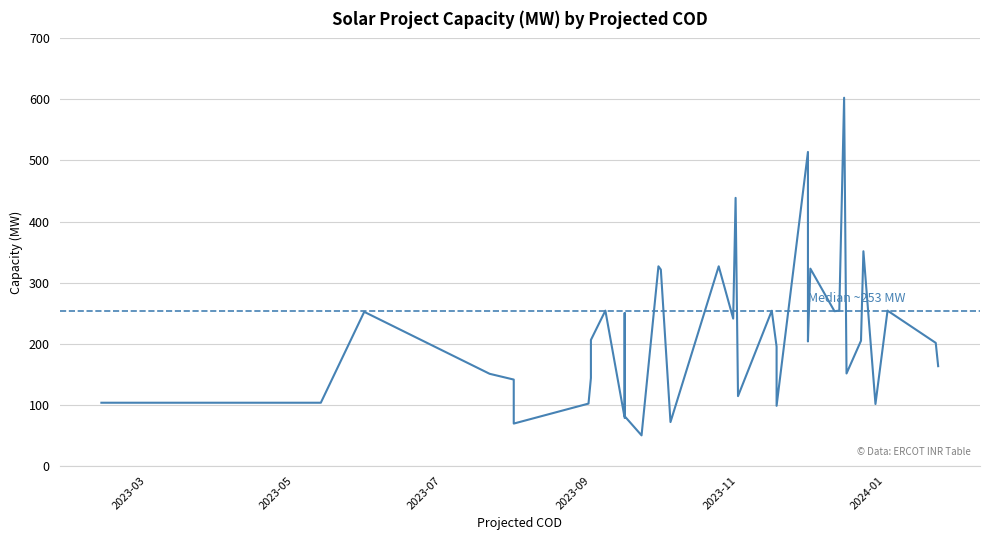

True or false: the data shows 67.2 at 14.

False